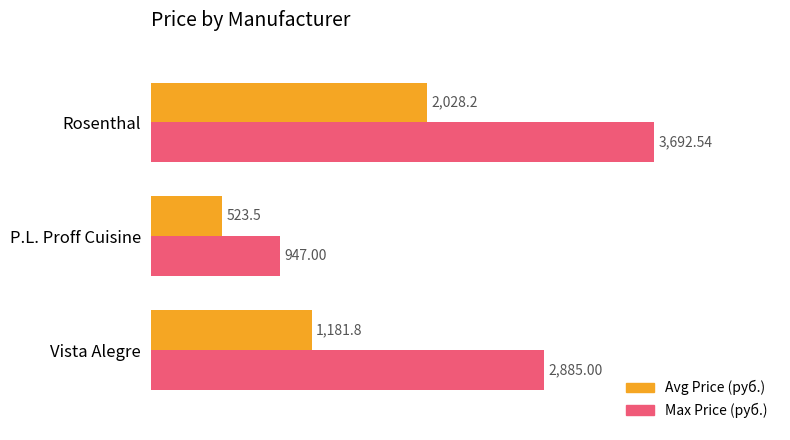

At which label is Max Price (руб.) closest to 2319?

Vista Alegre